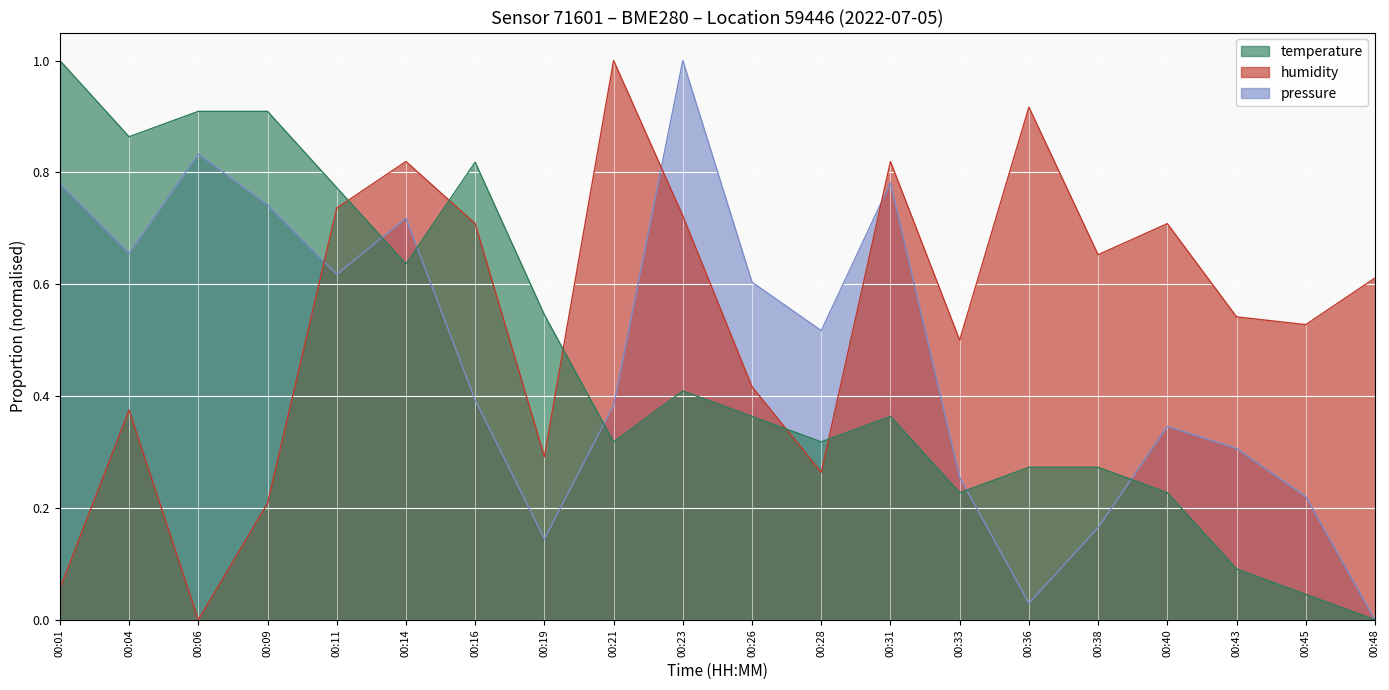

What is the sum of all pressure_norm values?

9.5